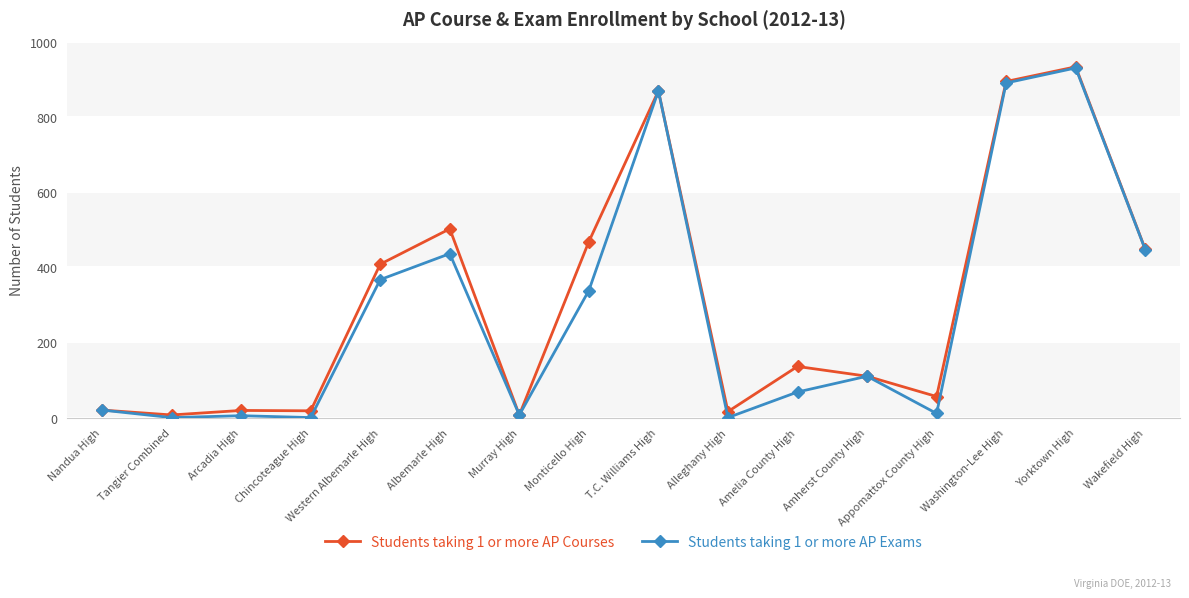

What is the maximum value shown in the chart?

933